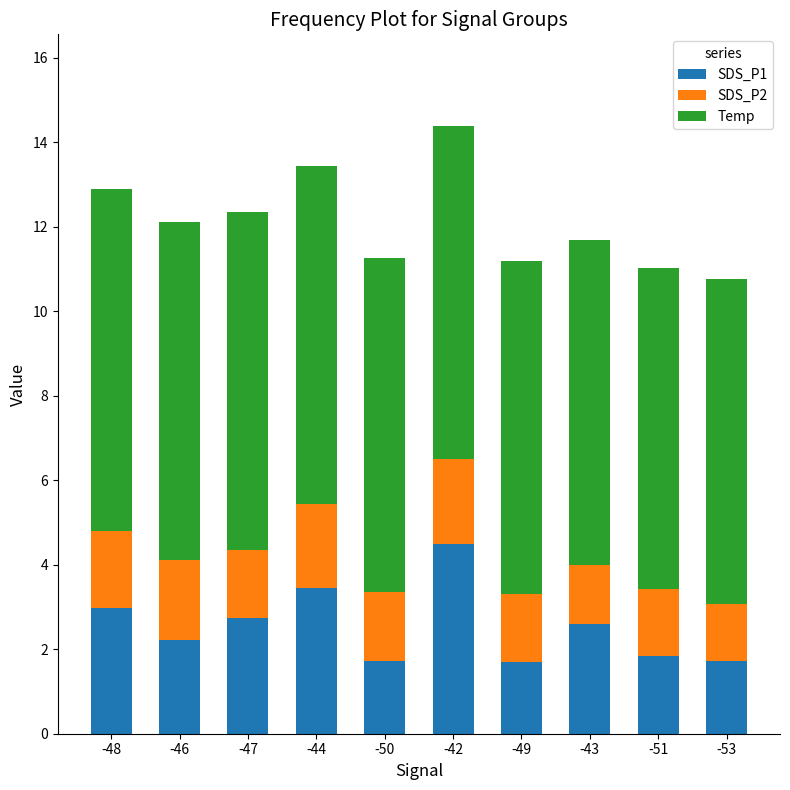

How many series are shown in this chart?

3